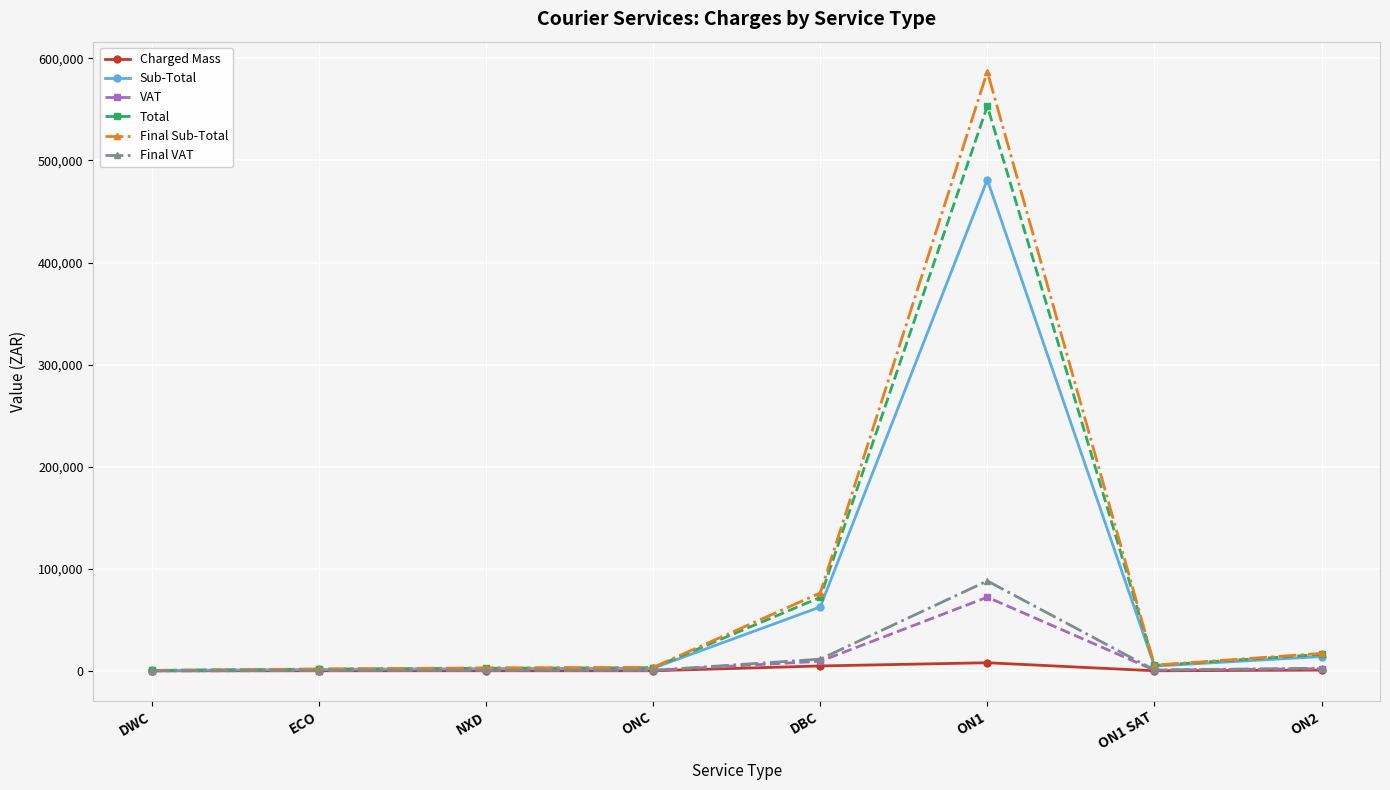

What position from the right is NXD?

6